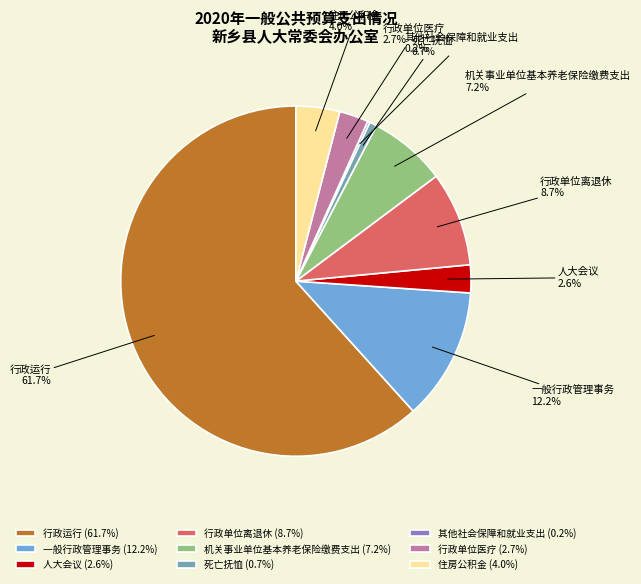

Is there a majority slice in this chart?

Yes